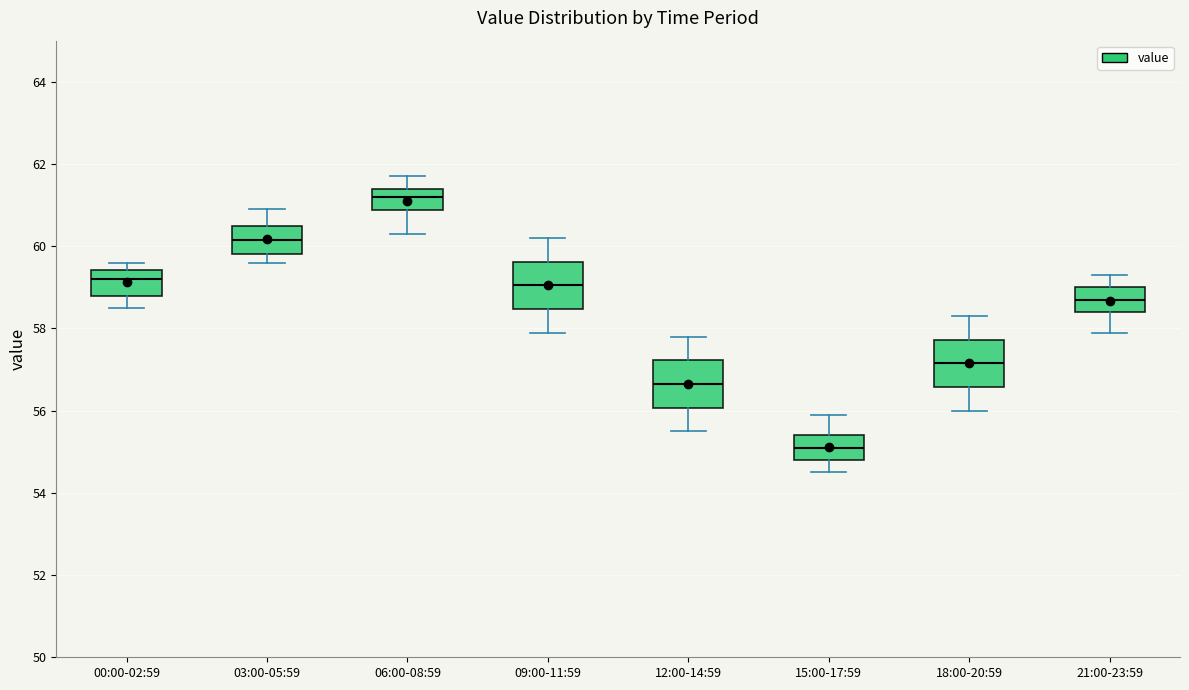

Reading left to right, transcribe this box plot: for each box, give where its median line is, the range the box spans, and where its two whiskers end, as read against the y-axis. The values are not printed on the chart, so give them approximately, as read against the axis.

00:00-02:59: median 59.2, box 58.8 to 59.4, whiskers 58.6 to 59.6
03:00-05:59: median 60.2, box 59.8 to 60.6, whiskers 59.6 to 61.0
06:00-08:59: median 61.2, box 60.8 to 61.4, whiskers 60.4 to 61.8
09:00-11:59: median 59.0, box 58.4 to 59.6, whiskers 58.0 to 60.2
12:00-14:59: median 56.6, box 56.0 to 57.2, whiskers 55.6 to 57.8
15:00-17:59: median 55.2, box 54.8 to 55.4, whiskers 54.6 to 56.0
18:00-20:59: median 57.2, box 56.6 to 57.8, whiskers 56.0 to 58.4
21:00-23:59: median 58.8, box 58.4 to 59.0, whiskers 58.0 to 59.4